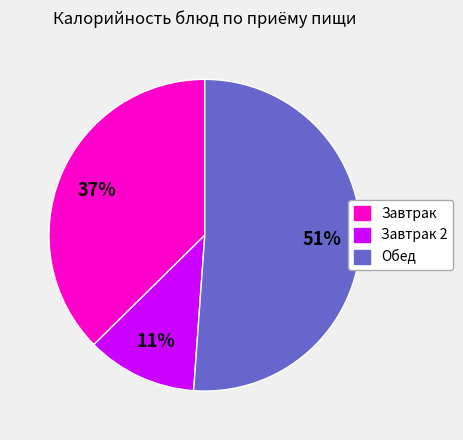

To the nearest percent, what is the difference between the largest and smallest slice percentages?

40%